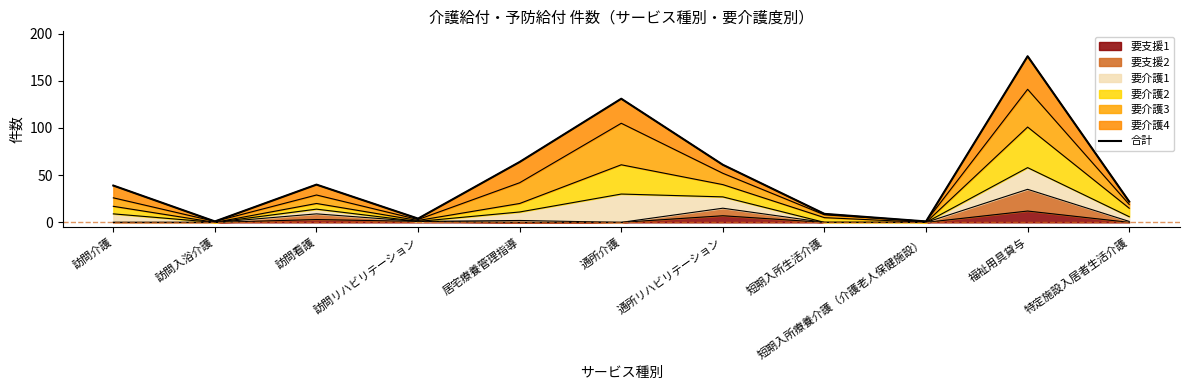

What is the label of the 8th point from the left?

短期入所生活介護